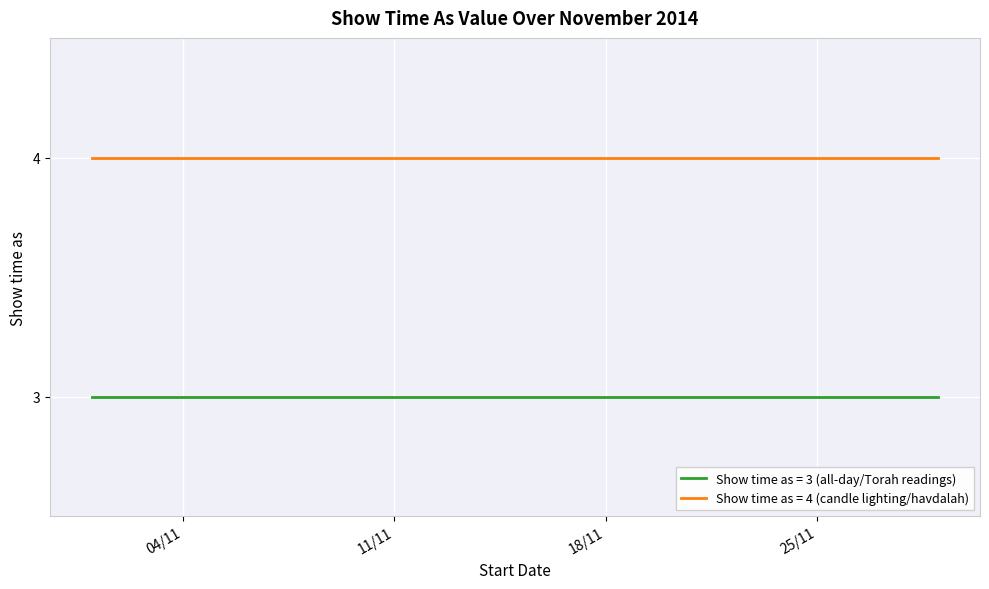

The value at 23/11/2014 is 3. True or false?

True